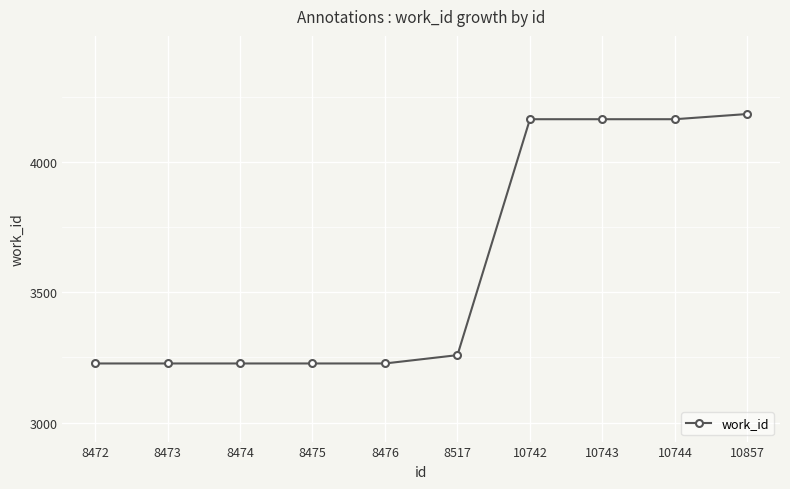

What is the smallest value displayed?

3227